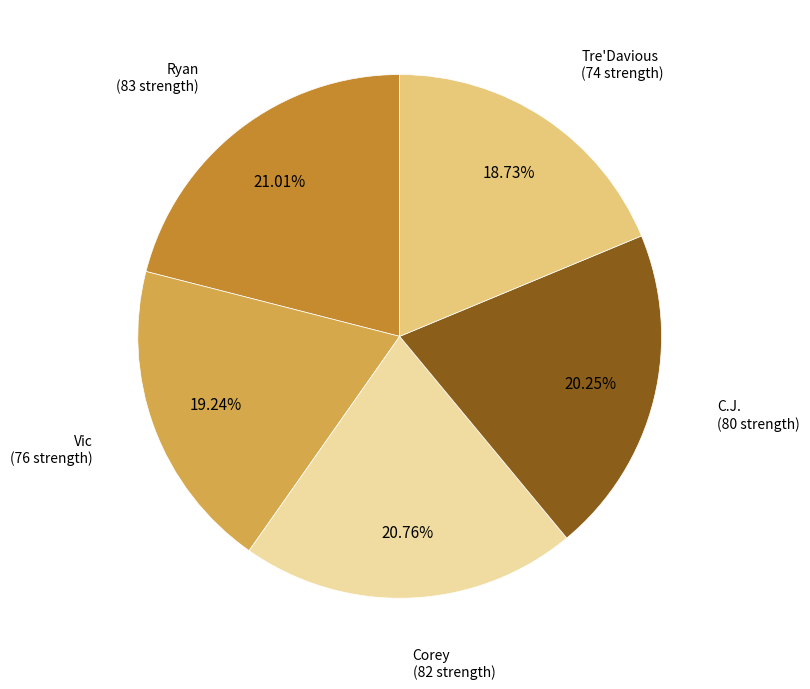

Is there any slice that represents more than half of the pie?

No